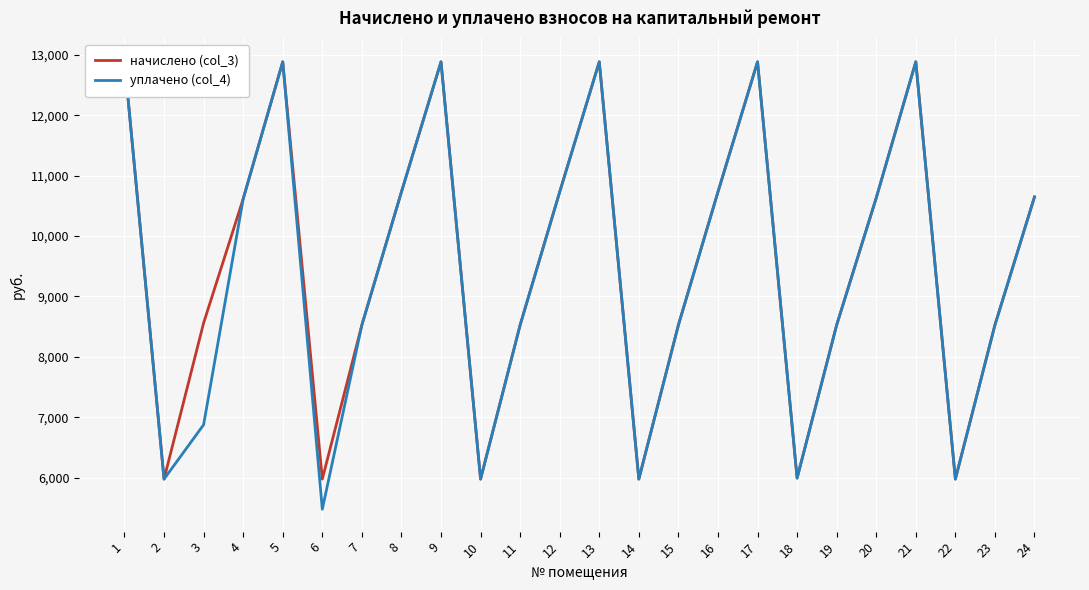

What are all the series names shown in the legend?

начислено (col_3), уплачено (col_4)